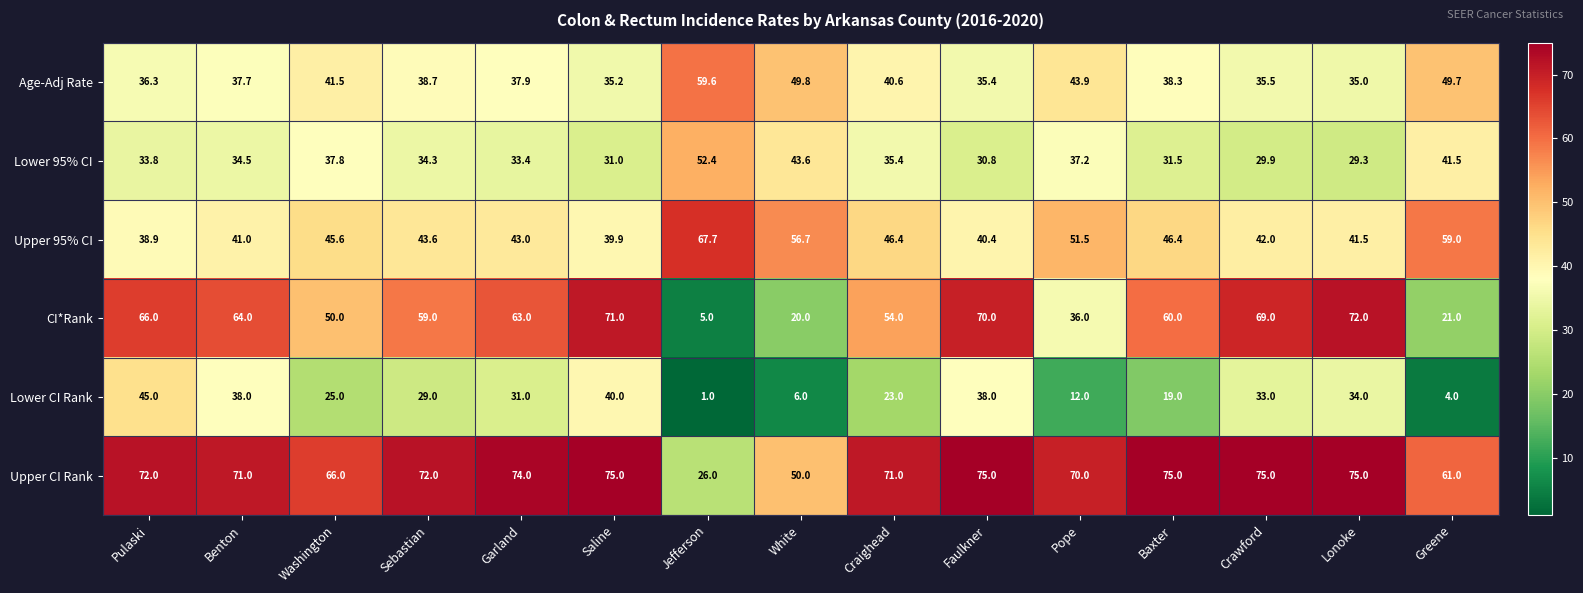

What is the difference between the maximum and second lowest values in the Upper CI Rank series?

25.0